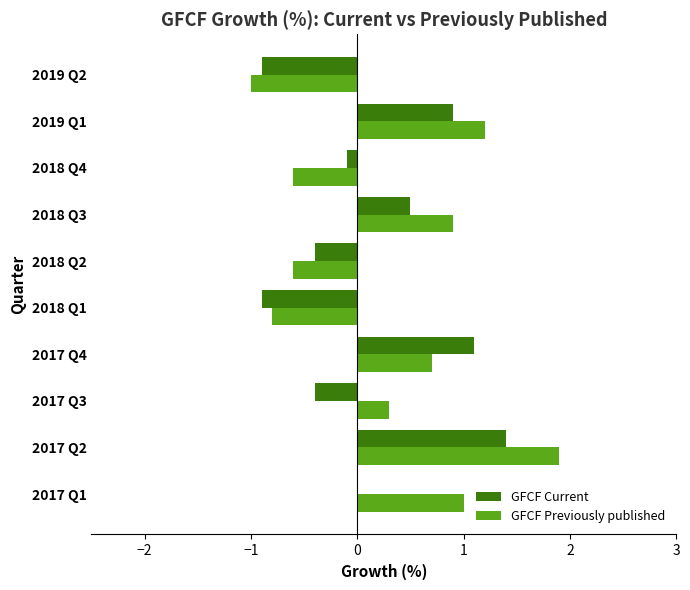

What is the greatest value displayed?

1.9